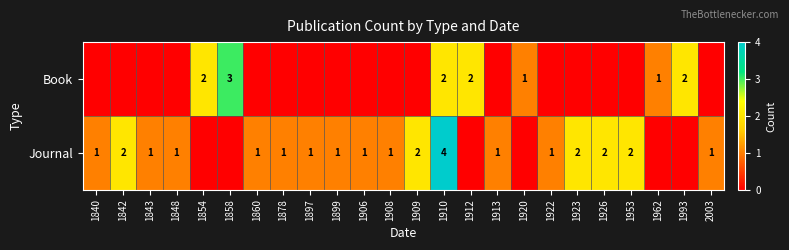

True or false: Book has a value of 0 at 1920.

False